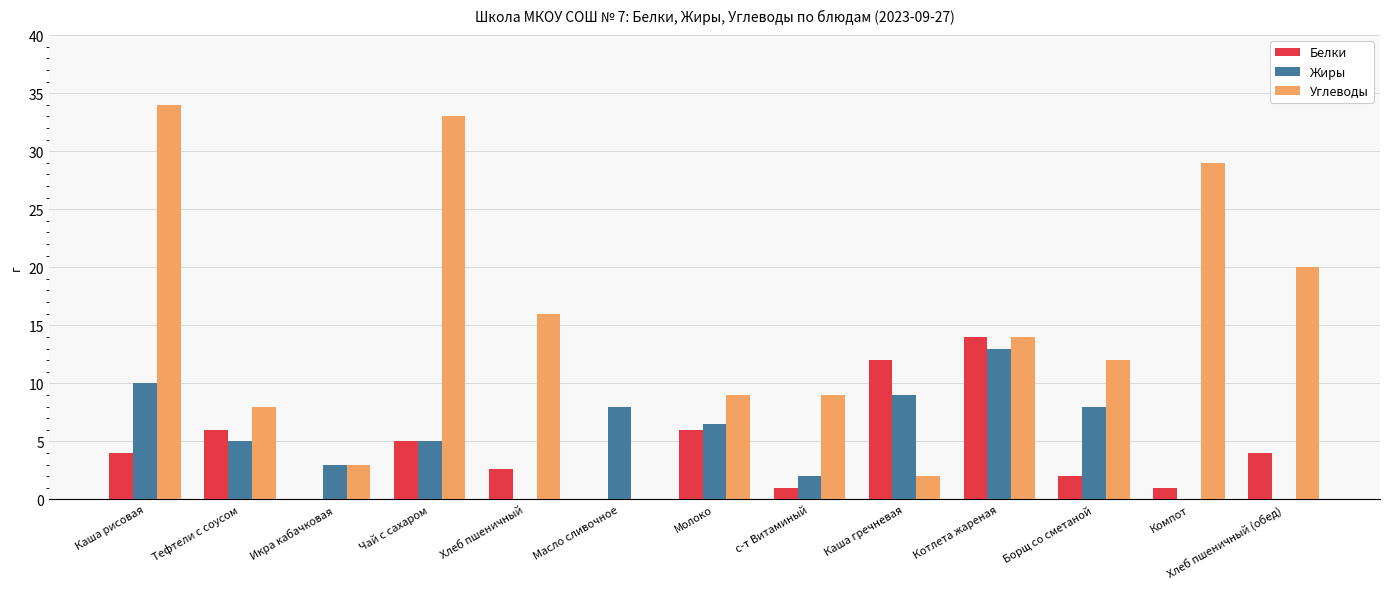

What is the greatest value displayed?

34.0